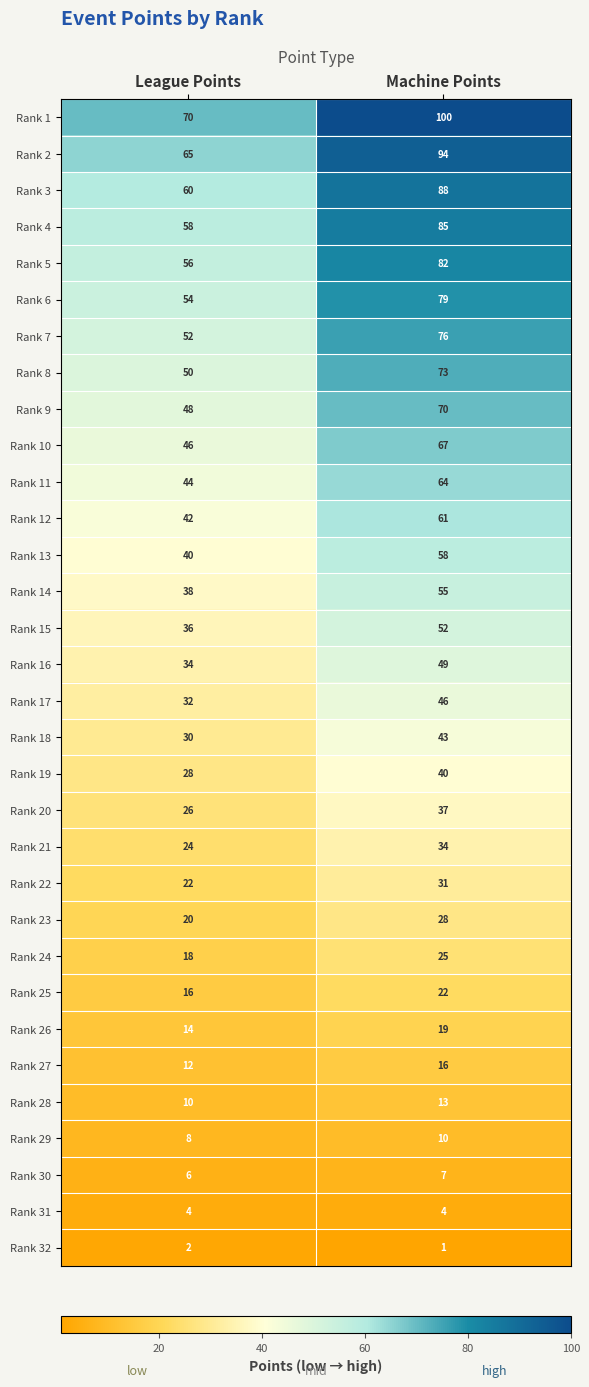

At which label does Rank 11 reach its minimum?

League Points